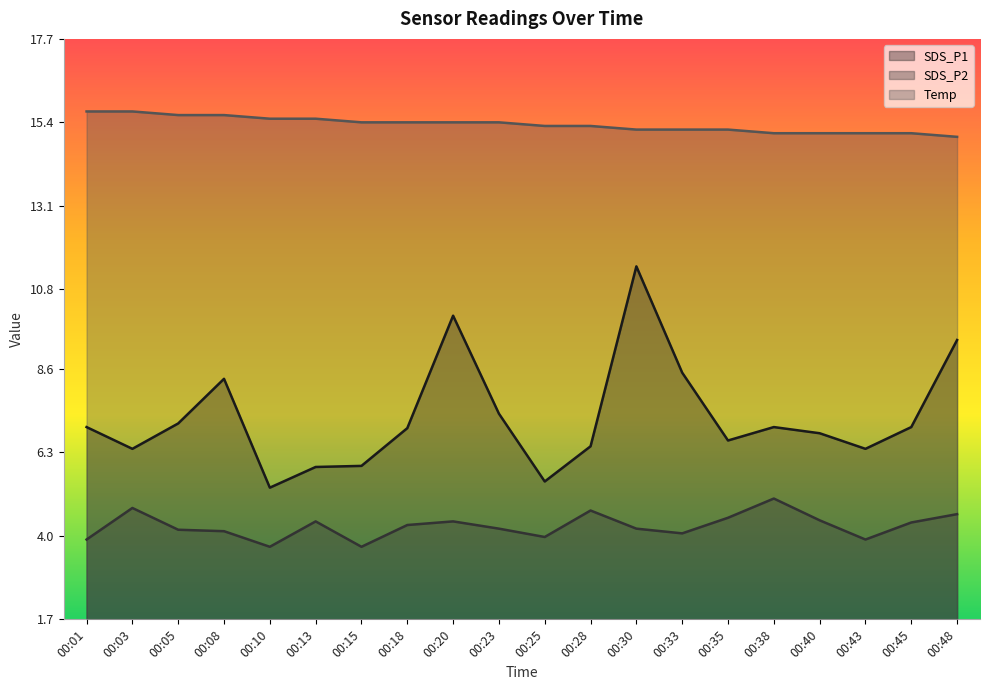

Does the chart display data point markers on the line(s)?

No